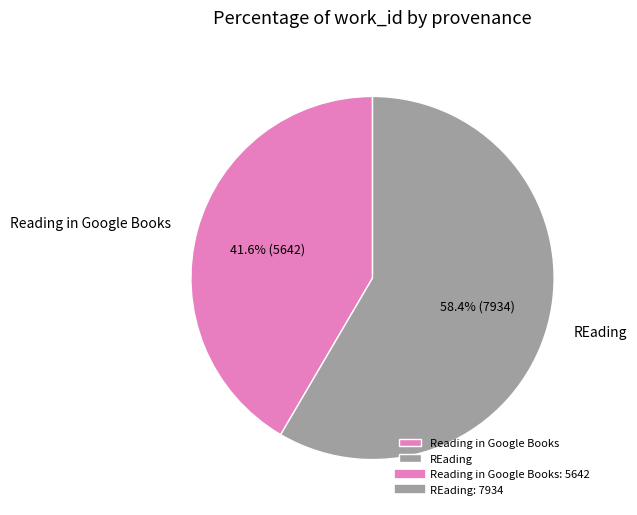

What percentage is the REading slice, to the nearest percent?

58%